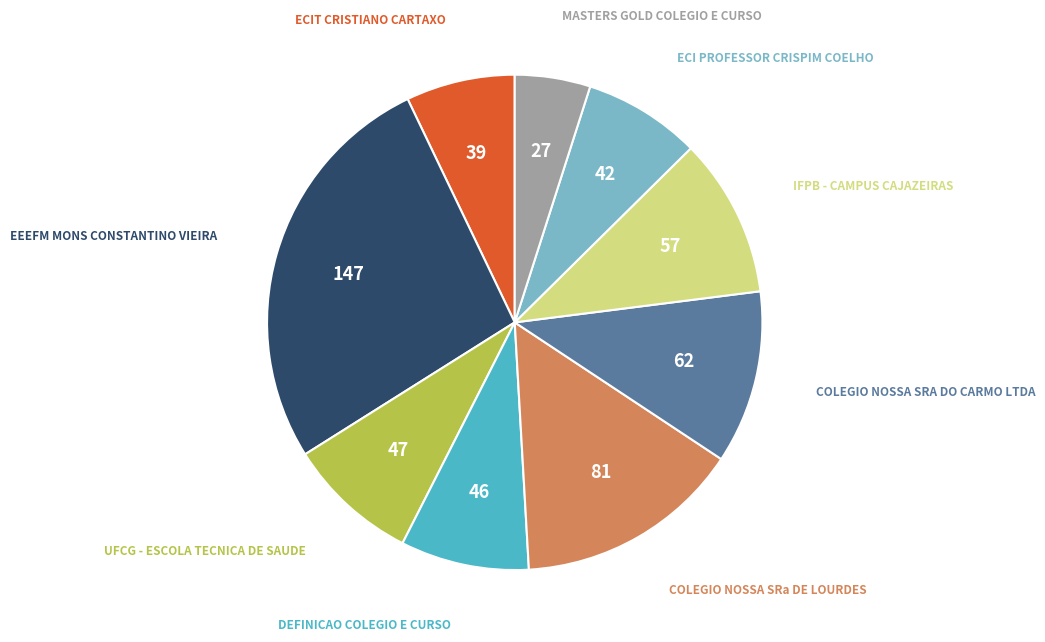

Is there any slice that represents more than half of the pie?

No